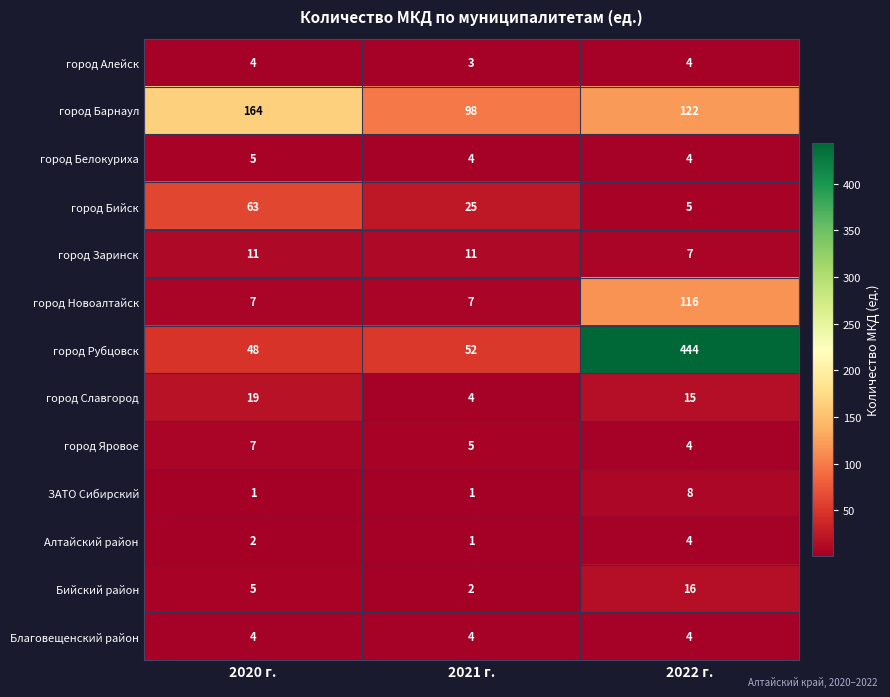

At how many categories does at least one series exceed 9?

3